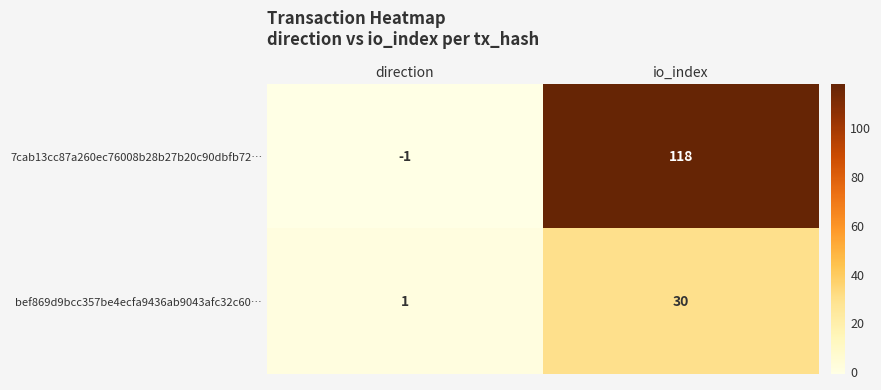

Which series changed the most between direction and io_index?

7cab13cc87a260ec76008b28b27b20c90dbfb72…